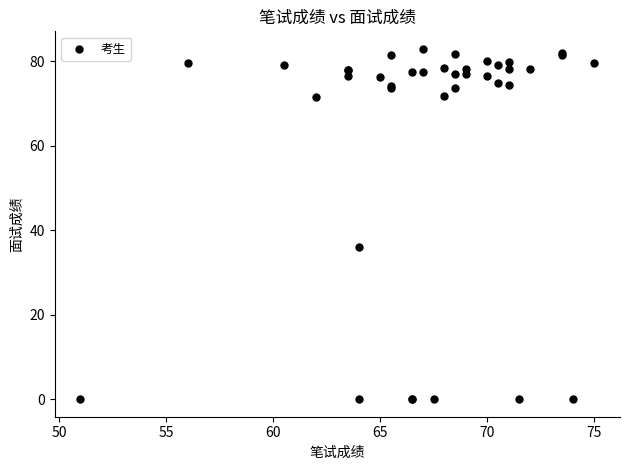

What Y value in the scatter plot is closest to 41?

36.0